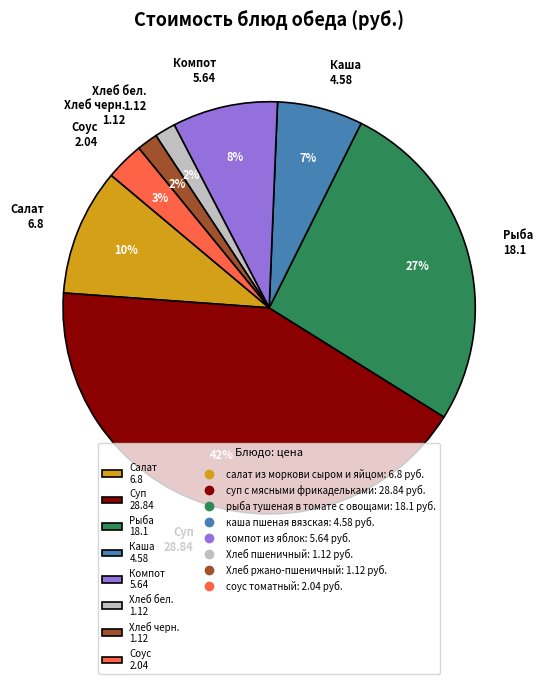

How many segments does this pie chart have?

8